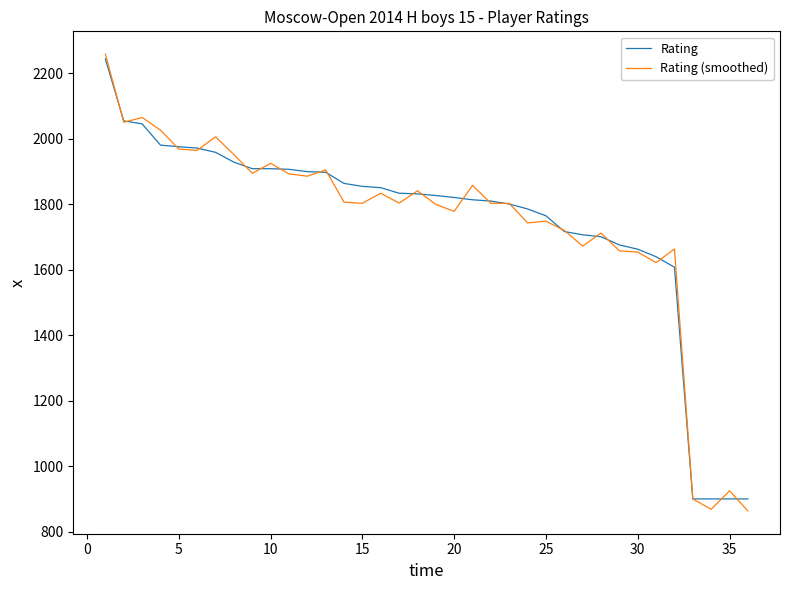

Which series has the widest spread of values?

Rating (smoothed)